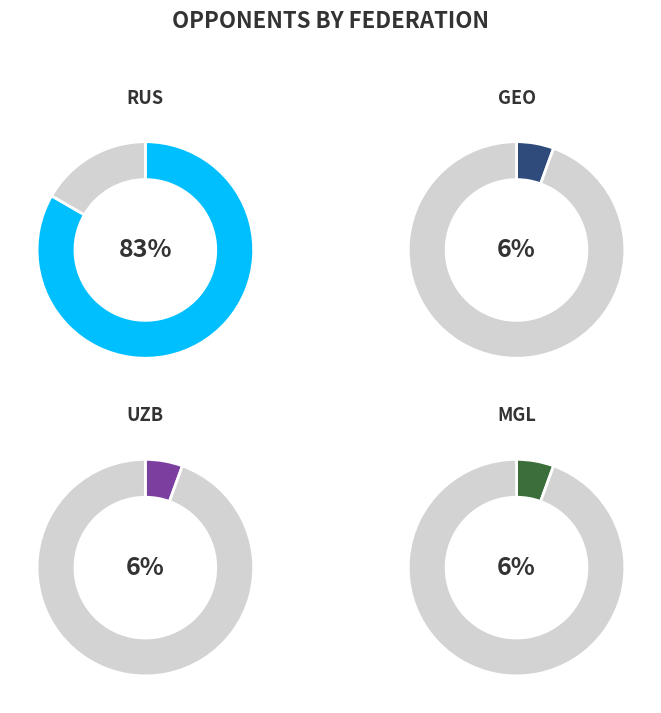

What percentage do RUS and UZB together represent?

88.9%